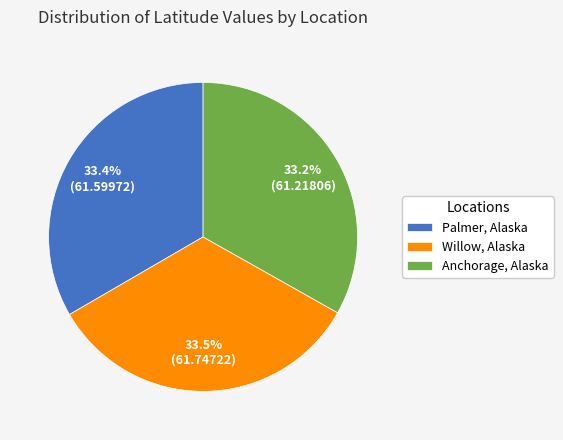

To the nearest percent, what percentage of the pie is Anchorage, Alaska?

33%